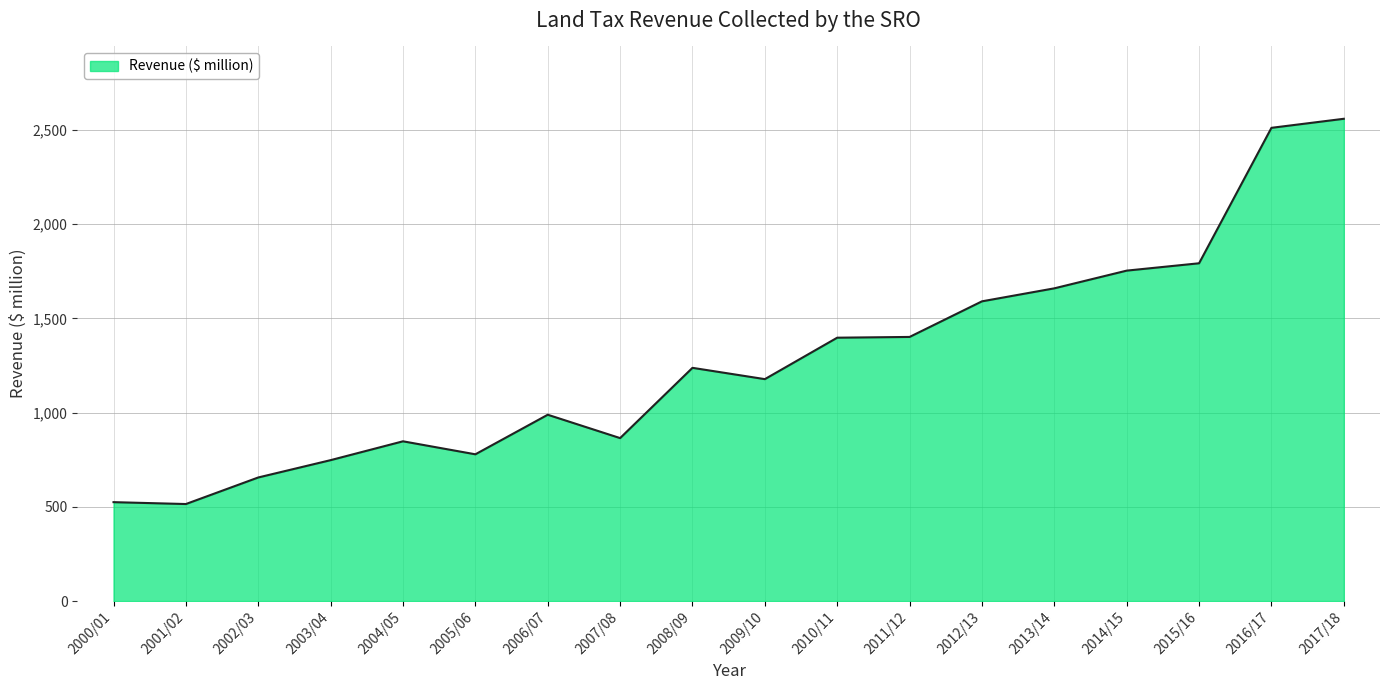

What is the difference between the maximum and minimum values?

2045